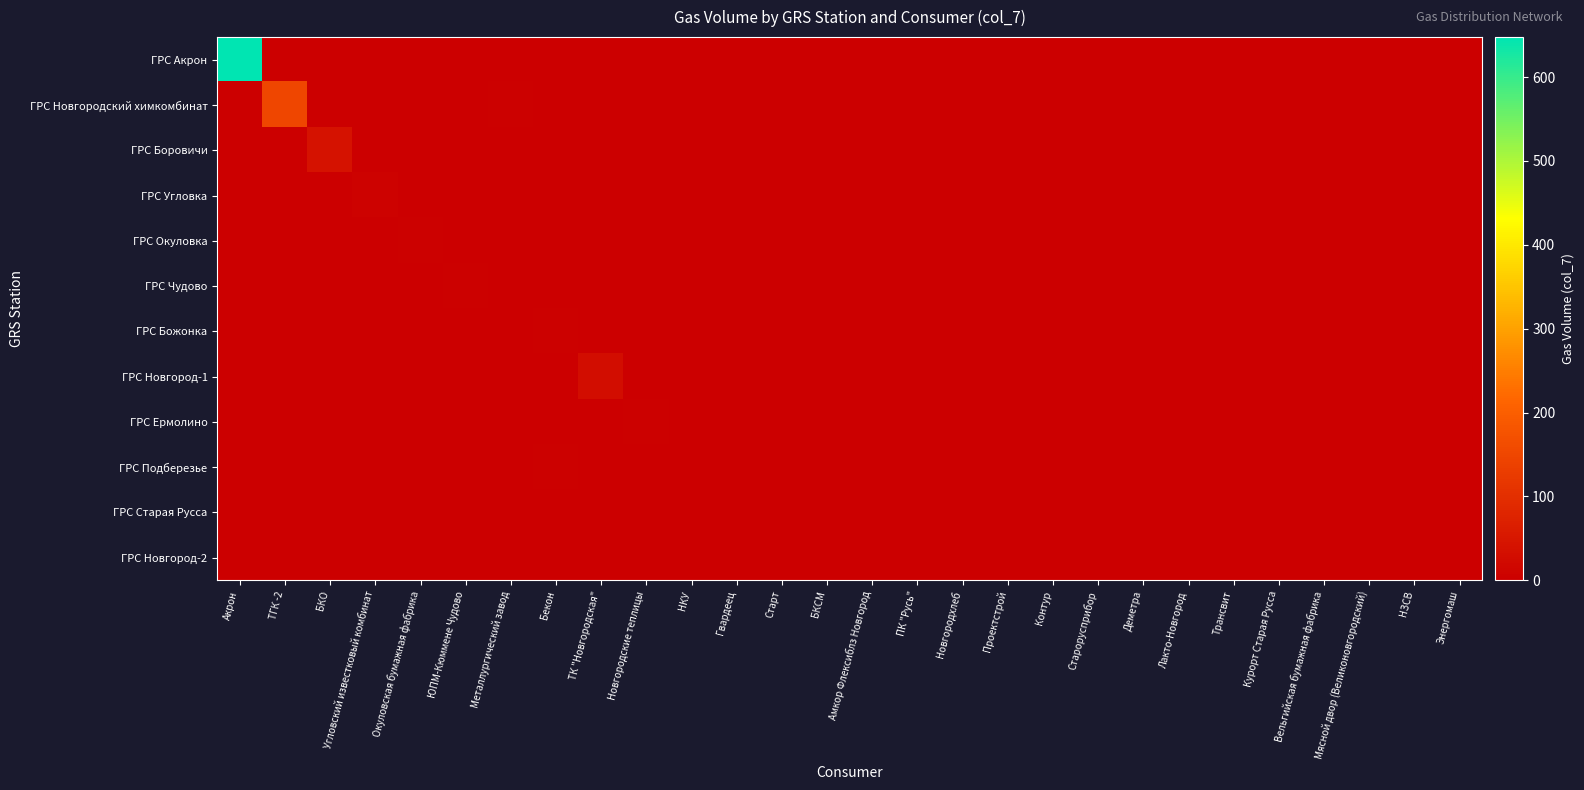

Reading left to right, extract all data points from this chart.

ГРС Акрон: Акрон=647.6	ТГК -2=0.0	БКО=0.0	Угловский известковый комбинат=0.0	Окуловская бумажная фабрика=0.0	ЮПМ-Кюммене Чудово=0.0	Металлургический завод=0.0	Бекон=0.0	ТК "Новгородская"=0.0	Новгородские теплицы=0.0	НКУ=0.0	Гвардеец=0.0	Старт=0.0	БКСМ=0.0	Амкор Флексиблз Новгород=0.0	ПК "Русь"=0.0	Новгородхлеб=0.0	Проектстрой=0.0	Контур=0.0	Старорусприбор=0.0	Деметра=0.0	Лакто-Новгород=0.0	Трансвит=0.0	Курорт Старая Русса=0.0	Вельгийская бумажная фабрика=0.0	Мясной двор (Великоновгородский)=0.0	НЗСВ=0.0	Энергомаш=0.0
ГРС Новгородский химкомбинат: Акрон=0.4	ТГК -2=150.4	БКО=0.0	Угловский известковый комбинат=0.0	Окуловская бумажная фабрика=0.0	ЮПМ-Кюммене Чудово=0.0	Металлургический завод=3.1	Бекон=0.0	ТК "Новгородская"=0.0	Новгородские теплицы=0.0	НКУ=0.0	Гвардеец=0.0	Старт=0.0	БКСМ=0.0	Амкор Флексиблз Новгород=0.0	ПК "Русь"=0.0	Новгородхлеб=0.0	Проектстрой=0.0	Контур=0.0	Старорусприбор=0.0	Деметра=0.0	Лакто-Новгород=0.0	Трансвит=0.0	Курорт Старая Русса=0.0	Вельгийская бумажная фабрика=0.0	Мясной двор (Великоновгородский)=0.0	НЗСВ=0.0	Энергомаш=0.0
ГРС Боровичи: Акрон=0.0	ТГК -2=0.0	БКО=38.1	Угловский известковый комбинат=0.0	Окуловская бумажная фабрика=0.0	ЮПМ-Кюммене Чудово=0.0	Металлургический завод=0.0	Бекон=0.0	ТК "Новгородская"=0.0	Новгородские теплицы=0.0	НКУ=1.3	Гвардеец=0.0	Старт=0.0	БКСМ=1.1	Амкор Флексиблз Новгород=0.0	ПК "Русь"=0.0	Новгородхлеб=0.0	Проектстрой=0.0	Контур=0.0	Старорусприбор=0.0	Деметра=0.4	Лакто-Новгород=0.0	Трансвит=0.0	Курорт Старая Русса=0.0	Вельгийская бумажная фабрика=2.3	Мясной двор (Великоновгородский)=0.0	НЗСВ=0.0	Энергомаш=0.0
ГРС Угловка: Акрон=0.0	ТГК -2=0.0	БКО=0.0	Угловский известковый комбинат=7.2	Окуловская бумажная фабрика=0.0	ЮПМ-Кюммене Чудово=0.0	Металлургический завод=0.0	Бекон=0.0	ТК "Новгородская"=0.0	Новгородские теплицы=0.0	НКУ=0.0	Гвардеец=0.0	Старт=0.0	БКСМ=0.0	Амкор Флексиблз Новгород=0.0	ПК "Русь"=0.0	Новгородхлеб=0.0	Проектстрой=0.0	Контур=0.0	Старорусприбор=0.0	Деметра=0.0	Лакто-Новгород=0.0	Трансвит=0.0	Курорт Старая Русса=0.0	Вельгийская бумажная фабрика=0.0	Мясной двор (Великоновгородский)=0.0	НЗСВ=0.0	Энергомаш=0.0
ГРС Окуловка: Акрон=0.0	ТГК -2=0.0	БКО=0.0	Угловский известковый комбинат=0.0	Окуловская бумажная фабрика=4.8	ЮПМ-Кюммене Чудово=0.0	Металлургический завод=0.0	Бекон=0.0	ТК "Новгородская"=0.6	Новгородские теплицы=0.0	НКУ=0.0	Гвардеец=0.0	Старт=0.0	БКСМ=0.0	Амкор Флексиблз Новгород=0.0	ПК "Русь"=0.0	Новгородхлеб=0.0	Проектстрой=0.0	Контур=0.0	Старорусприбор=0.0	Деметра=0.0	Лакто-Новгород=0.0	Трансвит=0.0	Курорт Старая Русса=0.0	Вельгийская бумажная фабрика=0.0	Мясной двор (Великоновгородский)=0.0	НЗСВ=0.0	Энергомаш=0.0
ГРС Чудово: Акрон=0.0	ТГК -2=0.0	БКО=0.0	Угловский известковый комбинат=0.0	Окуловская бумажная фабрика=0.0	ЮПМ-Кюммене Чудово=3.7	Металлургический завод=0.0	Бекон=0.0	ТК "Новгородская"=0.0	Новгородские теплицы=0.0	НКУ=0.0	Гвардеец=0.0	Старт=0.0	БКСМ=0.0	Амкор Флексиблз Новгород=0.0	ПК "Русь"=0.0	Новгородхлеб=0.0	Проектстрой=0.0	Контур=0.0	Старорусприбор=0.0	Деметра=0.0	Лакто-Новгород=0.0	Трансвит=0.0	Курорт Старая Русса=0.0	Вельгийская бумажная фабрика=0.0	Мясной двор (Великоновгородский)=0.0	НЗСВ=0.0	Энергомаш=0.7
ГРС Божонка: Акрон=0.0	ТГК -2=0.0	БКО=0.0	Угловский известковый комбинат=0.0	Окуловская бумажная фабрика=0.0	ЮПМ-Кюммене Чудово=0.0	Металлургический завод=0.0	Бекон=4.2	ТК "Новгородская"=0.0	Новгородские теплицы=0.0	НКУ=0.0	Гвардеец=0.0	Старт=0.0	БКСМ=0.0	Амкор Флексиблз Новгород=0.0	ПК "Русь"=0.0	Новгородхлеб=0.0	Проектстрой=0.0	Контур=0.0	Старорусприбор=0.0	Деметра=0.0	Лакто-Новгород=0.0	Трансвит=0.0	Курорт Старая Русса=0.0	Вельгийская бумажная фабрика=0.0	Мясной двор (Великоновгородский)=0.0	НЗСВ=0.0	Энергомаш=0.0
ГРС Новгород-1: Акрон=0.0	ТГК -2=0.0	БКО=0.0	Угловский известковый комбинат=0.0	Окуловская бумажная фабрика=0.0	ЮПМ-Кюммене Чудово=0.0	Металлургический завод=0.0	Бекон=0.0	ТК "Новгородская"=28.8	Новгородские теплицы=0.0	НКУ=0.0	Гвардеец=0.0	Старт=0.8	БКСМ=0.0	Амкор Флексиблз Новгород=0.9	ПК "Русь"=0.0	Новгородхлеб=0.8	Проектстрой=1.9	Контур=1.9	Старорусприбор=0.0	Деметра=0.0	Лакто-Новгород=0.0	Трансвит=1.4	Курорт Старая Русса=0.0	Вельгийская бумажная фабрика=0.0	Мясной двор (Великоновгородский)=1.2	НЗСВ=0.0	Энергомаш=0.0
ГРС Ермолино: Акрон=0.0	ТГК -2=0.0	БКО=0.0	Угловский известковый комбинат=0.0	Окуловская бумажная фабрика=0.0	ЮПМ-Кюммене Чудово=0.0	Металлургический завод=0.0	Бекон=0.0	ТК "Новгородская"=0.0	Новгородские теплицы=3.5	НКУ=0.0	Гвардеец=0.0	Старт=0.0	БКСМ=0.0	Амкор Флексиблз Новгород=0.0	ПК "Русь"=0.0	Новгородхлеб=0.0	Проектстрой=0.0	Контур=0.0	Старорусприбор=0.0	Деметра=0.0	Лакто-Новгород=0.0	Трансвит=0.0	Курорт Старая Русса=0.0	Вельгийская бумажная фабрика=0.0	Мясной двор (Великоновгородский)=0.0	НЗСВ=0.0	Энергомаш=0.0
ГРС Подберезье: Акрон=0.0	ТГК -2=0.0	БКО=0.0	Угловский известковый комбинат=0.0	Окуловская бумажная фабрика=0.0	ЮПМ-Кюммене Чудово=0.0	Металлургический завод=0.0	Бекон=2.5	ТК "Новгородская"=0.0	Новгородские теплицы=0.0	НКУ=0.0	Гвардеец=0.6	Старт=0.0	БКСМ=0.0	Амкор Флексиблз Новгород=0.0	ПК "Русь"=0.0	Новгородхлеб=0.0	Проектстрой=0.0	Контур=0.0	Старорусприбор=0.0	Деметра=0.0	Лакто-Новгород=0.0	Трансвит=0.0	Курорт Старая Русса=0.0	Вельгийская бумажная фабрика=0.0	Мясной двор (Великоновгородский)=0.0	НЗСВ=0.0	Энергомаш=0.0
ГРС Старая Русса: Акрон=0.0	ТГК -2=0.0	БКО=0.0	Угловский известковый комбинат=0.0	Окуловская бумажная фабрика=0.0	ЮПМ-Кюммене Чудово=0.0	Металлургический завод=0.0	Бекон=0.0	ТК "Новгородская"=0.0	Новгородские теплицы=0.0	НКУ=0.0	Гвардеец=0.0	Старт=0.0	БКСМ=0.0	Амкор Флексиблз Новгород=0.0	ПК "Русь"=0.6	Новгородхлеб=0.0	Проектстрой=0.0	Контур=0.0	Старорусприбор=1.0	Деметра=0.0	Лакто-Новгород=0.8	Трансвит=0.0	Курорт Старая Русса=1.2	Вельгийская бумажная фабрика=0.0	Мясной двор (Великоновгородский)=0.0	НЗСВ=0.0	Энергомаш=0.0
ГРС Новгород-2: Акрон=0.0	ТГК -2=0.0	БКО=0.0	Угловский известковый комбинат=0.0	Окуловская бумажная фабрика=0.0	ЮПМ-Кюммене Чудово=0.0	Металлургический завод=0.0	Бекон=0.0	ТК "Новгородская"=0.0	Новгородские теплицы=0.0	НКУ=0.0	Гвардеец=0.0	Старт=0.0	БКСМ=0.0	Амкор Флексиблз Новгород=0.0	ПК "Русь"=0.0	Новгородхлеб=0.0	Проектстрой=0.0	Контур=0.0	Старорусприбор=0.0	Деметра=0.0	Лакто-Новгород=0.0	Трансвит=0.0	Курорт Старая Русса=0.0	Вельгийская бумажная фабрика=0.0	Мясной двор (Великоновгородский)=0.0	НЗСВ=2.5	Энергомаш=0.0